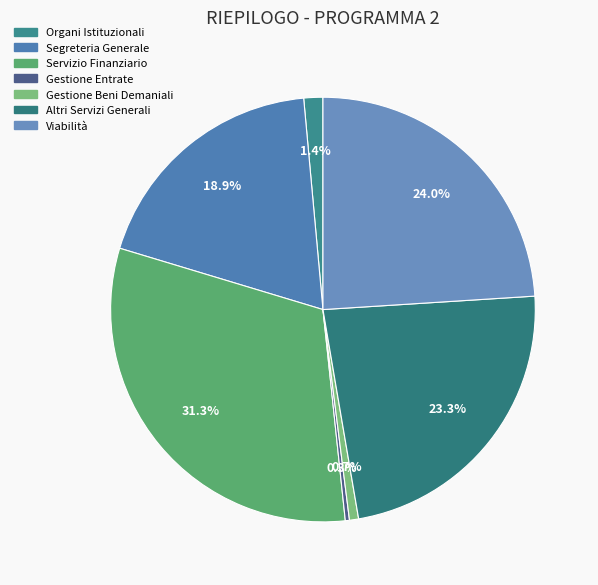

Count the number of slices in the pie.

7